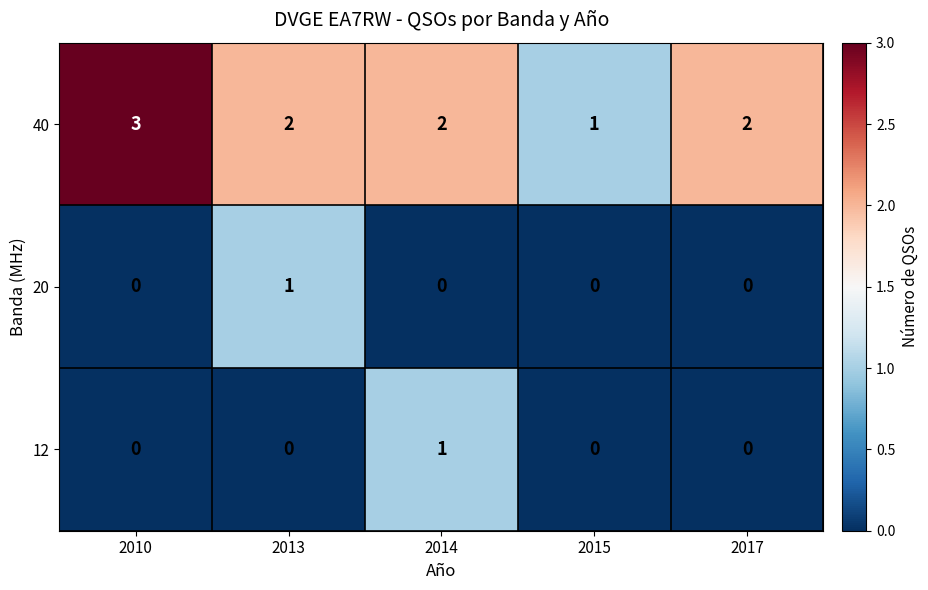

Which category has the highest value across all series?

2010